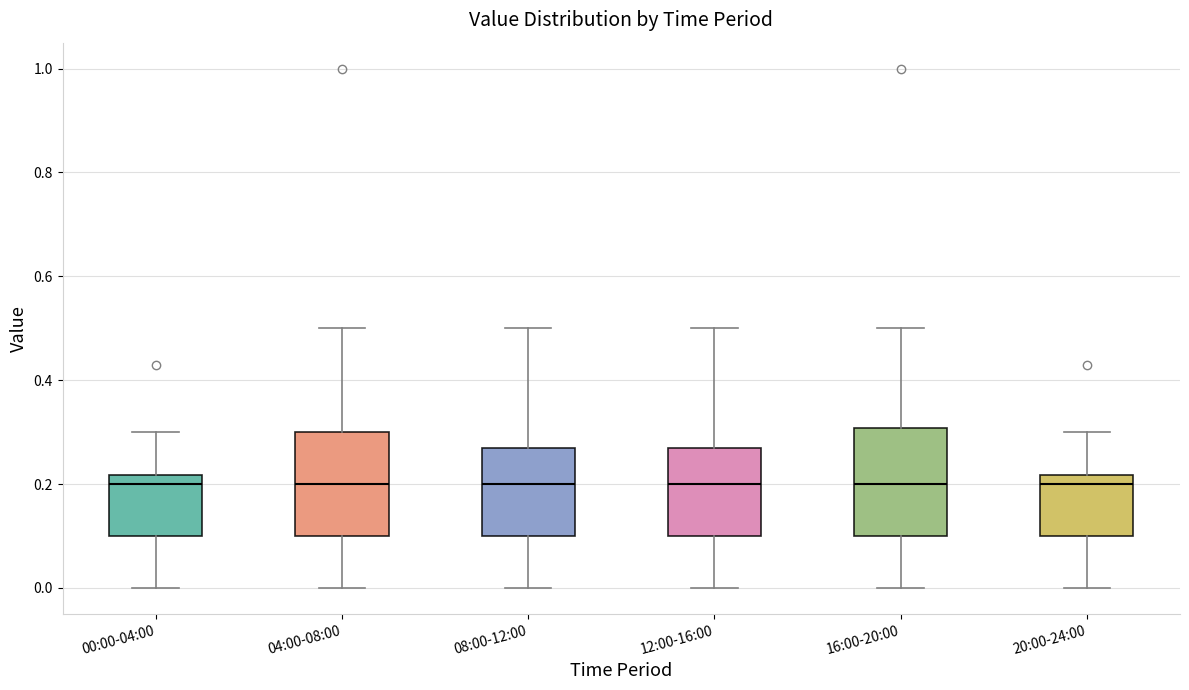

Reading left to right, transcribe this box plot: for each box, give where its median line is, the range the box spans, and where its two whiskers end, as read against the y-axis. The values are not printed on the chart, so give them approximately, as read against the axis.

00:00-04:00: median 0.20, box 0.10 to 0.22, whiskers 0.00 to 0.30
04:00-08:00: median 0.20, box 0.10 to 0.30, whiskers 0.00 to 0.50
08:00-12:00: median 0.20, box 0.10 to 0.28, whiskers 0.00 to 0.50
12:00-16:00: median 0.20, box 0.10 to 0.28, whiskers 0.00 to 0.50
16:00-20:00: median 0.20, box 0.10 to 0.30, whiskers 0.00 to 0.50
20:00-24:00: median 0.20, box 0.10 to 0.22, whiskers 0.00 to 0.30